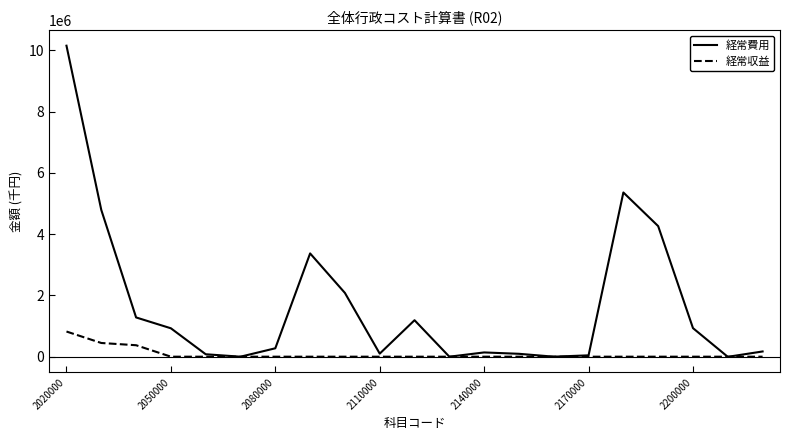

Is this an area chart (filled region under the line)?

No